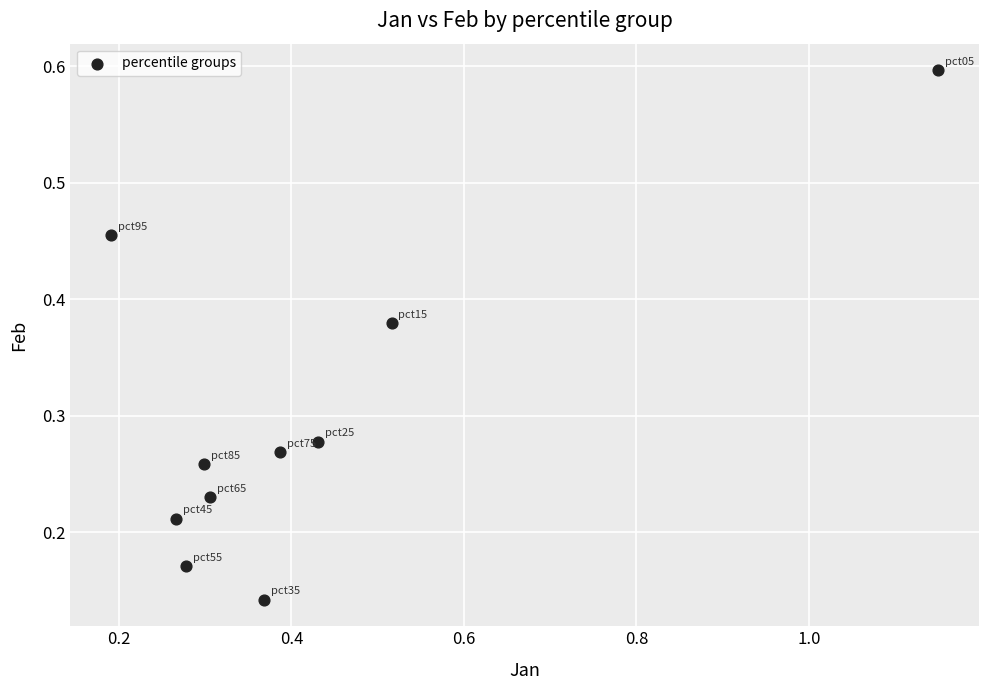

What is the range of X values (max minus min)?

1.0